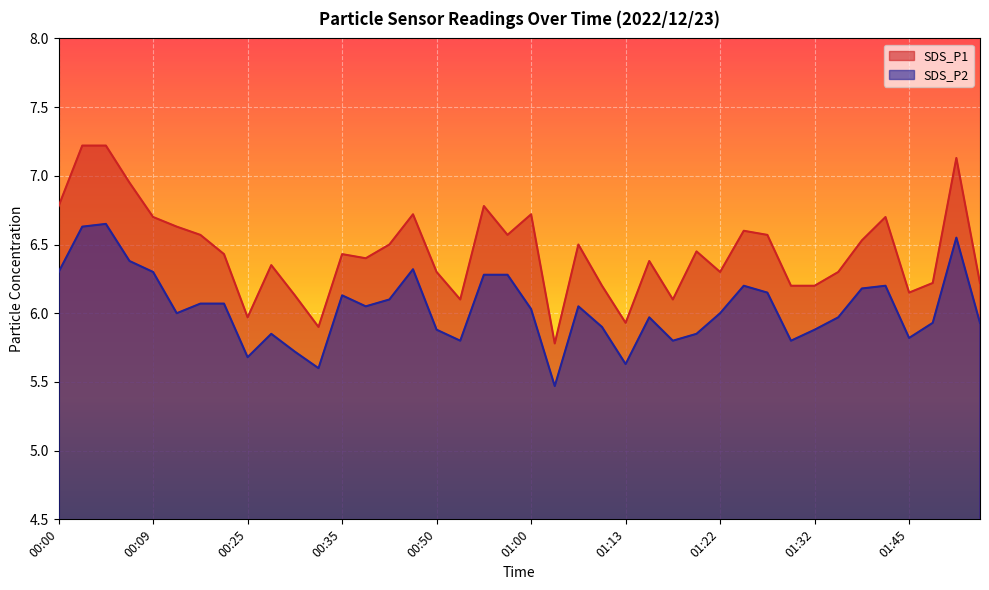

Count the number of categories in the chart.

40